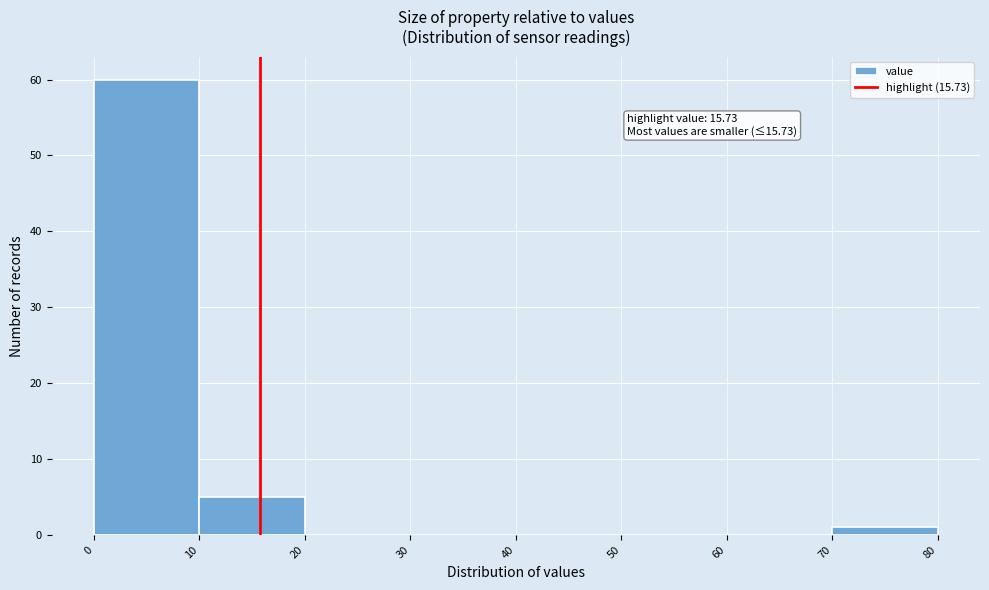

Over which range of the x-axis is the bar tallest?

0 to 10